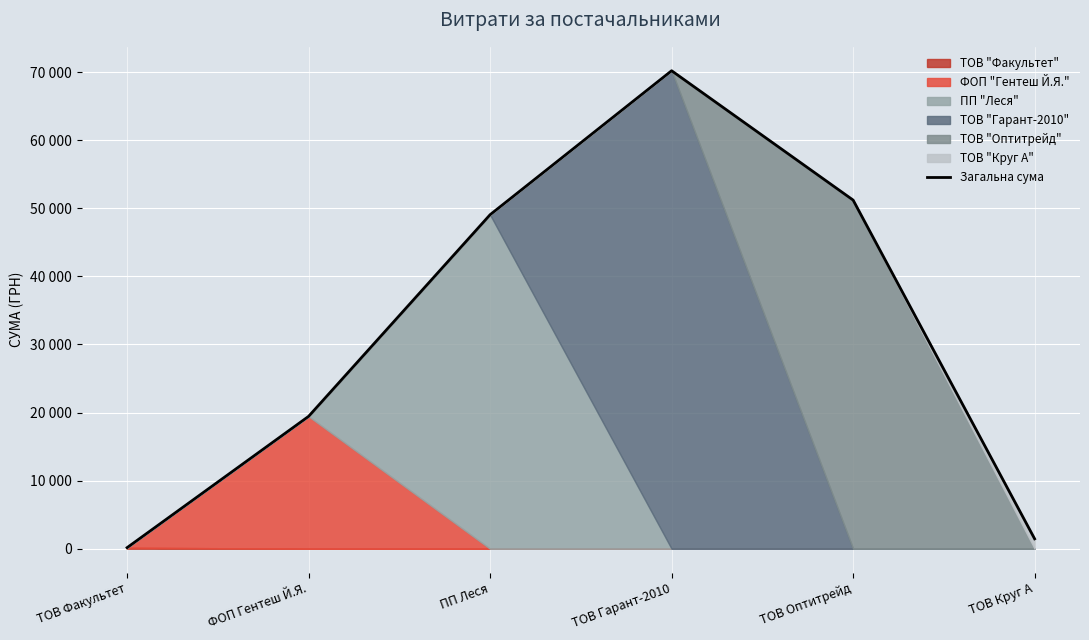

What is the average value?

31921.8